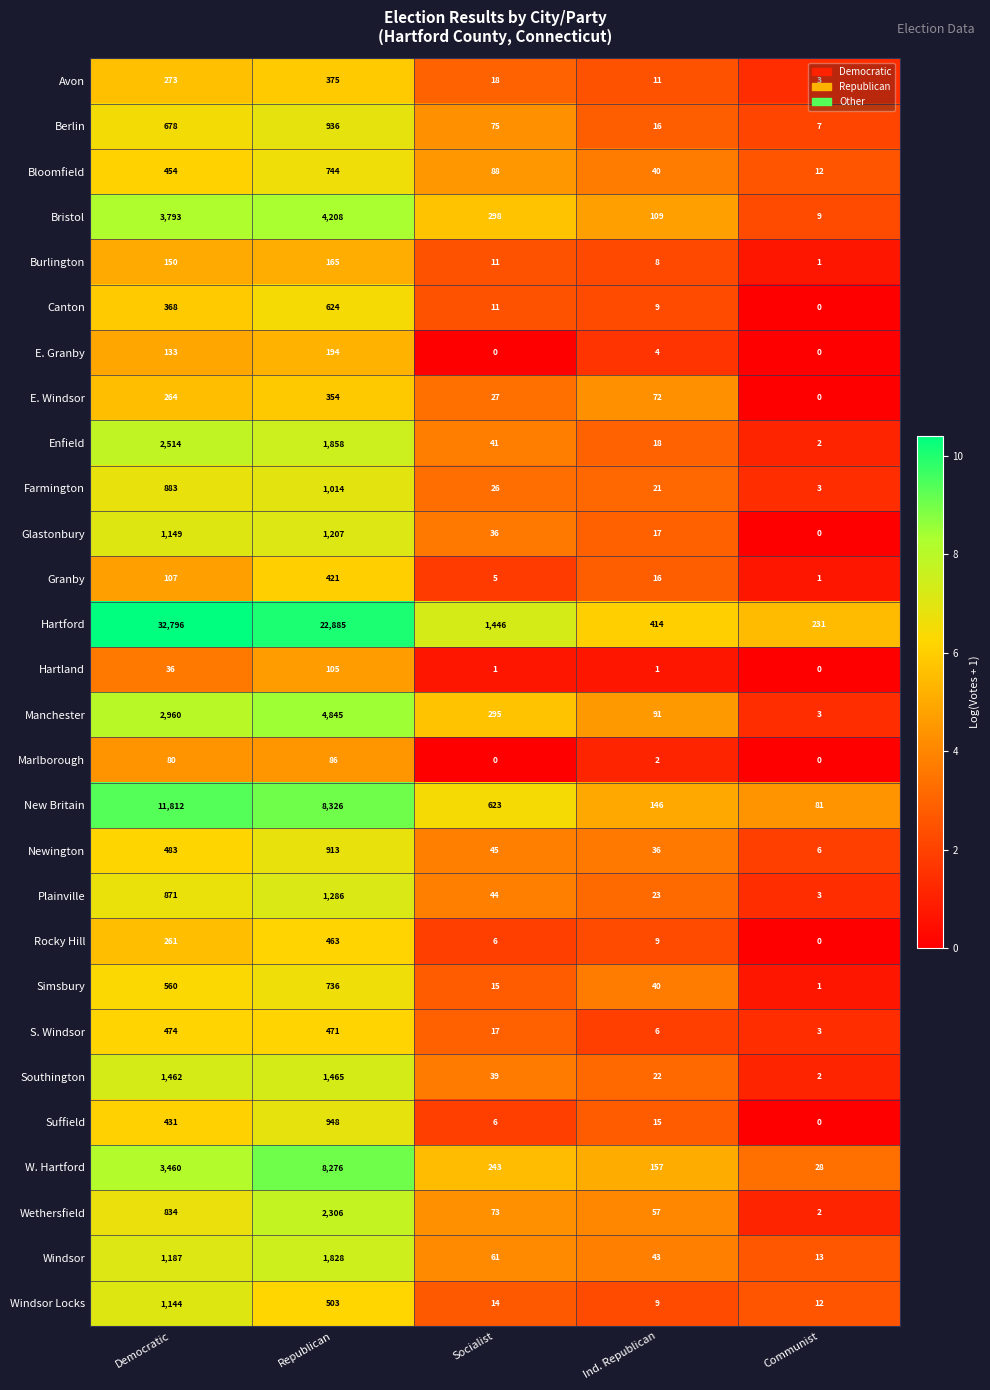

What is the difference between the highest and lowest values at Democratic?

32760